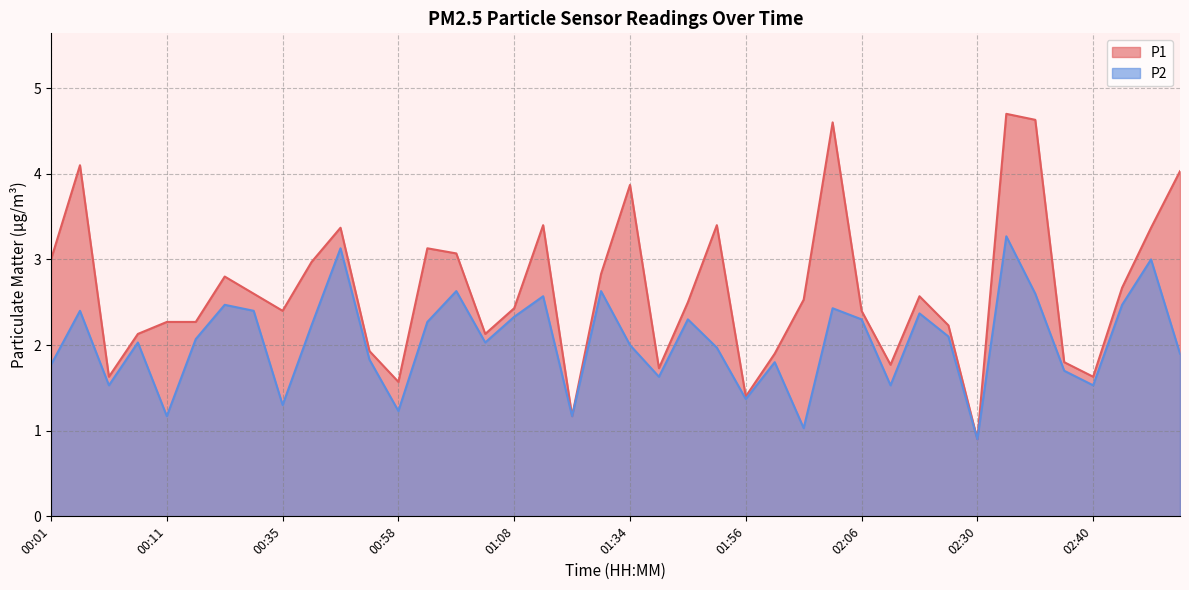

True or false: P1 and P2 intersect in this chart.

False